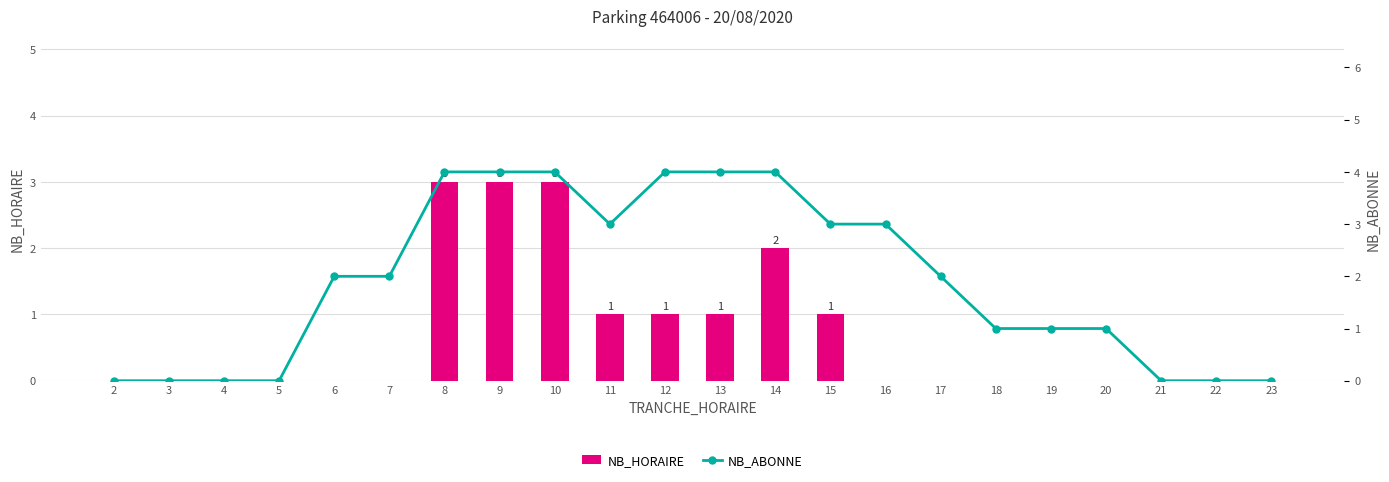

How many NB_ABONNE values are between 0 and 4?

22